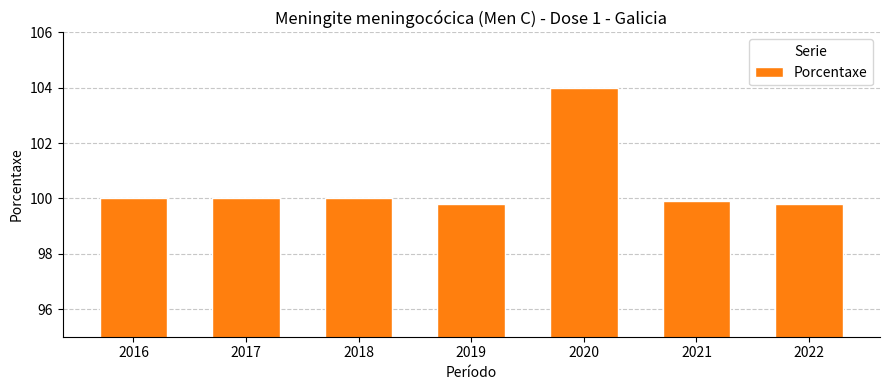

What is the smallest value displayed?

99.8